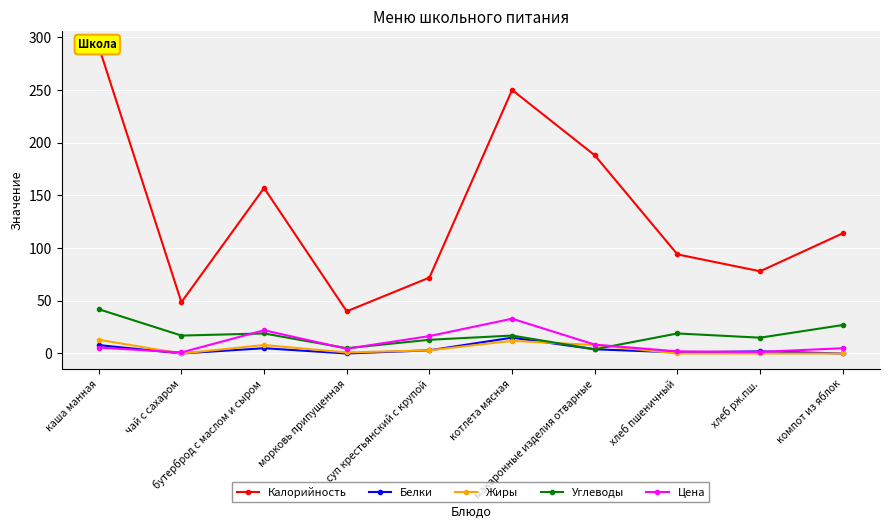

Read the Углеводы value at компот из яблок.

27.0